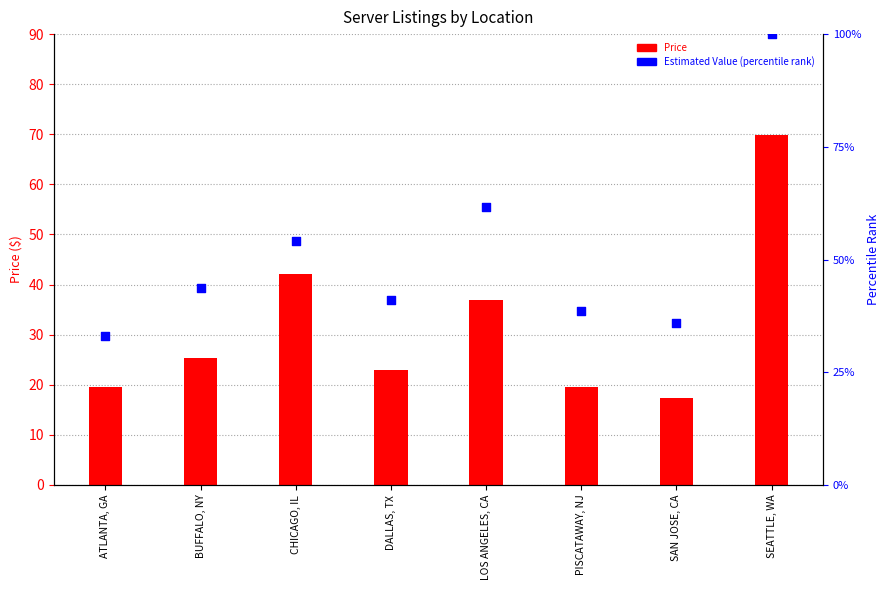

At which category is the sum across all series the highest?

SEATTLE, WA